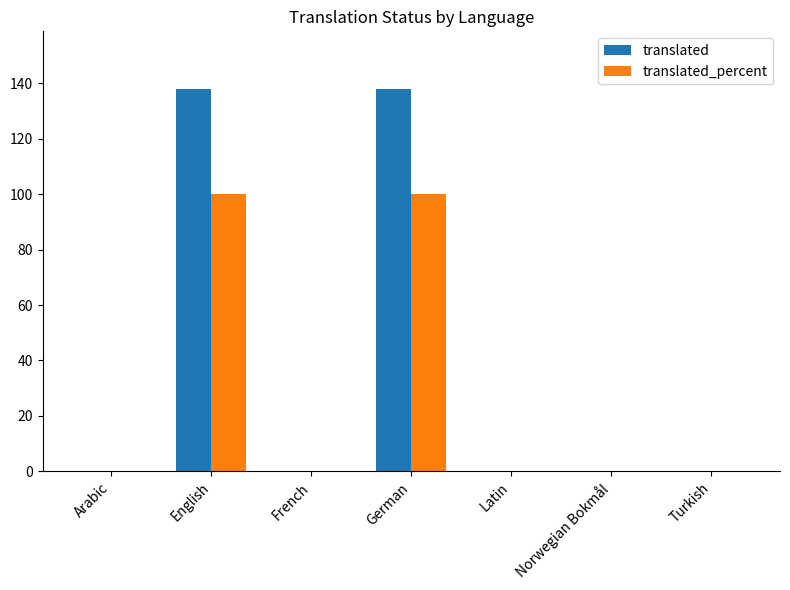

What is the greatest value displayed?

138